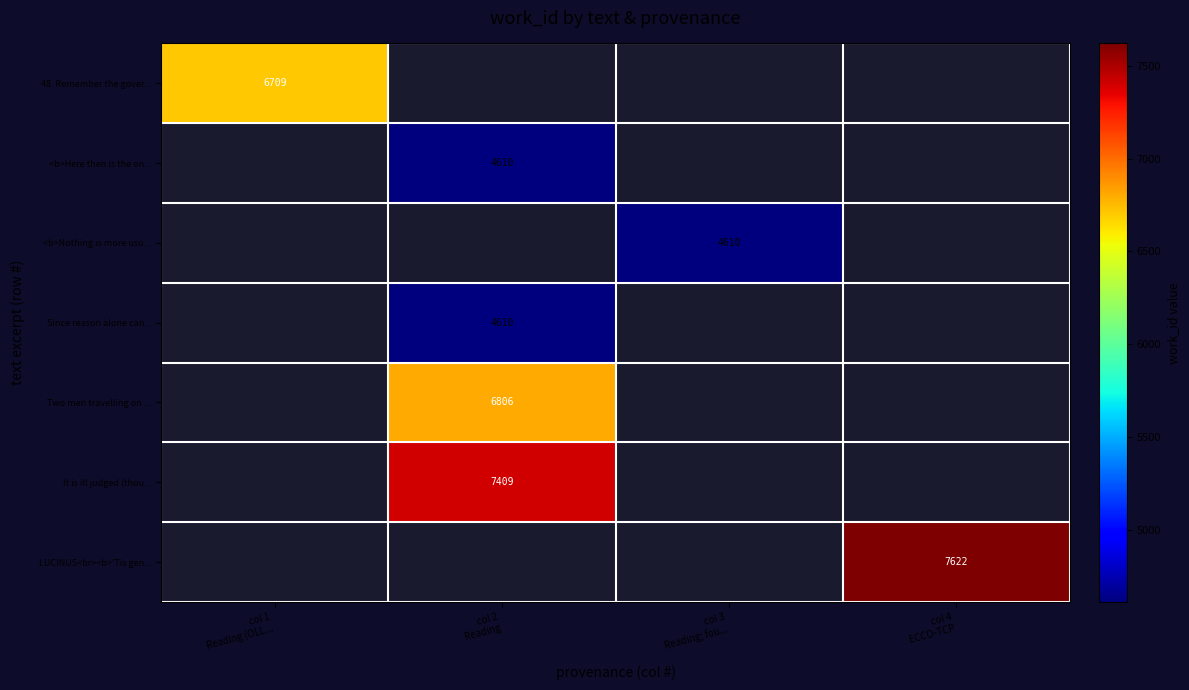

How many series are shown in this chart?

7